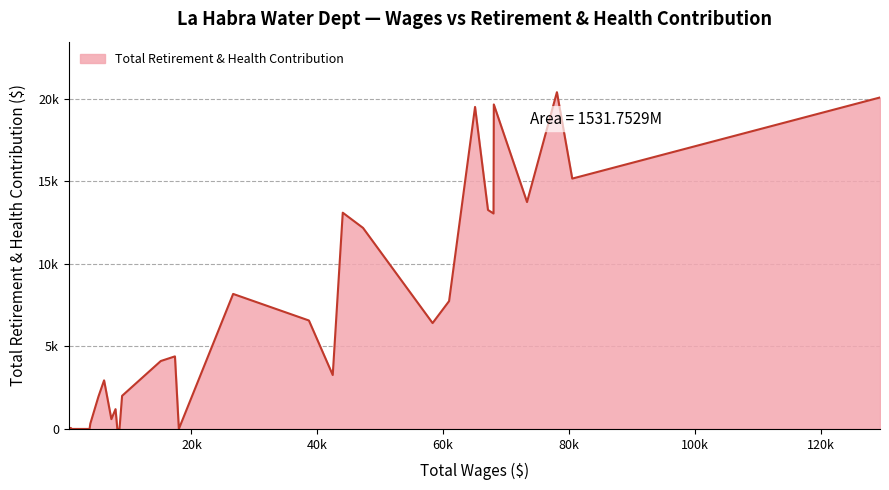

Is this an area chart (filled region under the line)?

Yes